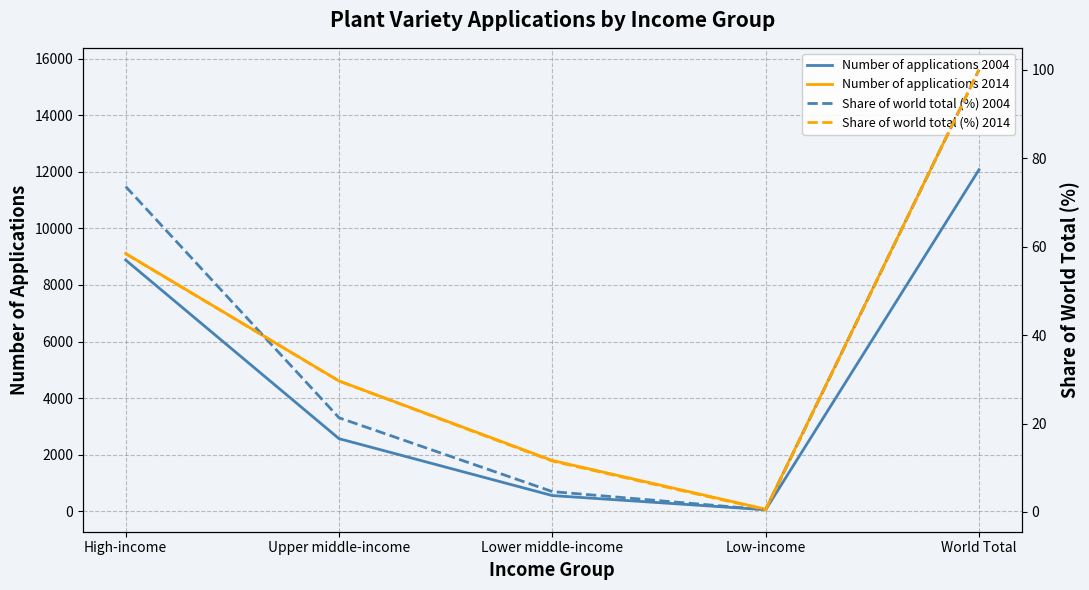

What is the value of the Share of world total (%) 2014 point at the 2nd from the left?

29.6